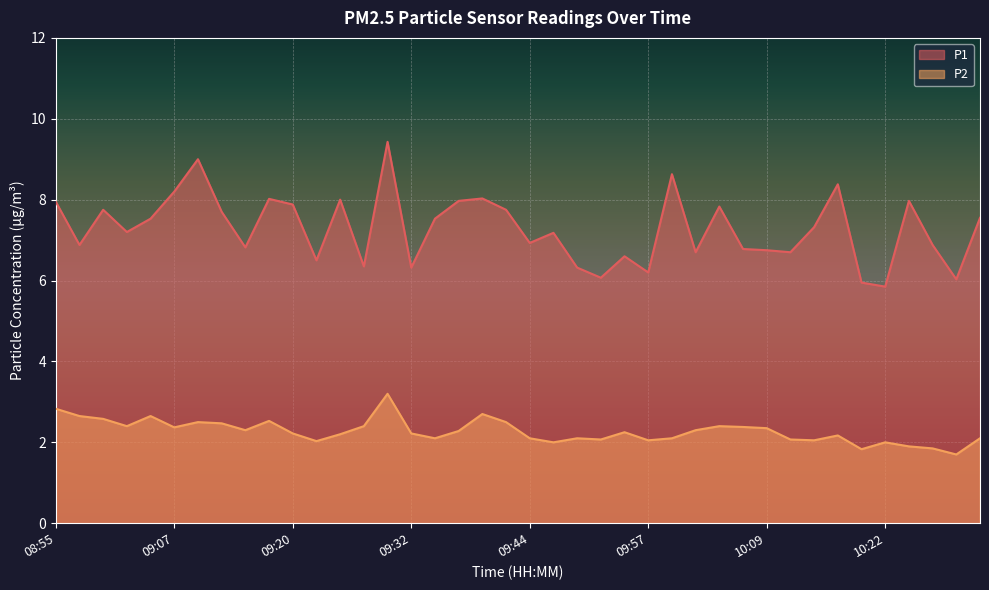

What is the difference between the maximum and second lowest values in the P1 series?

3.5